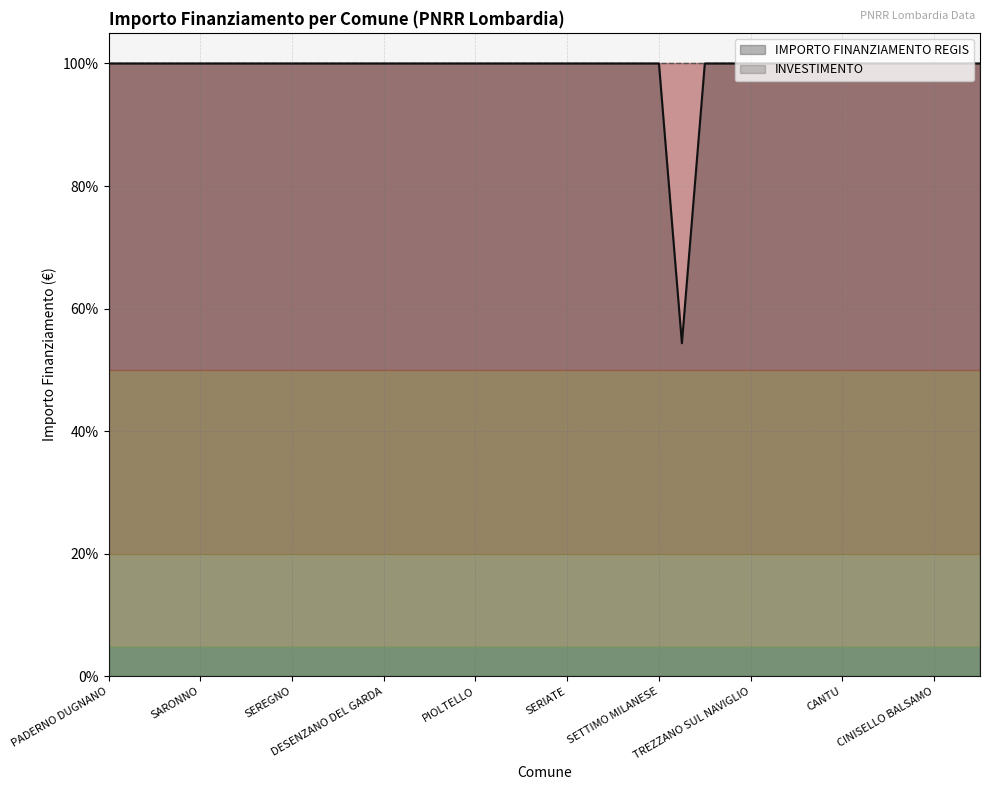

The value at SERIATE is 164.5. True or false?

False